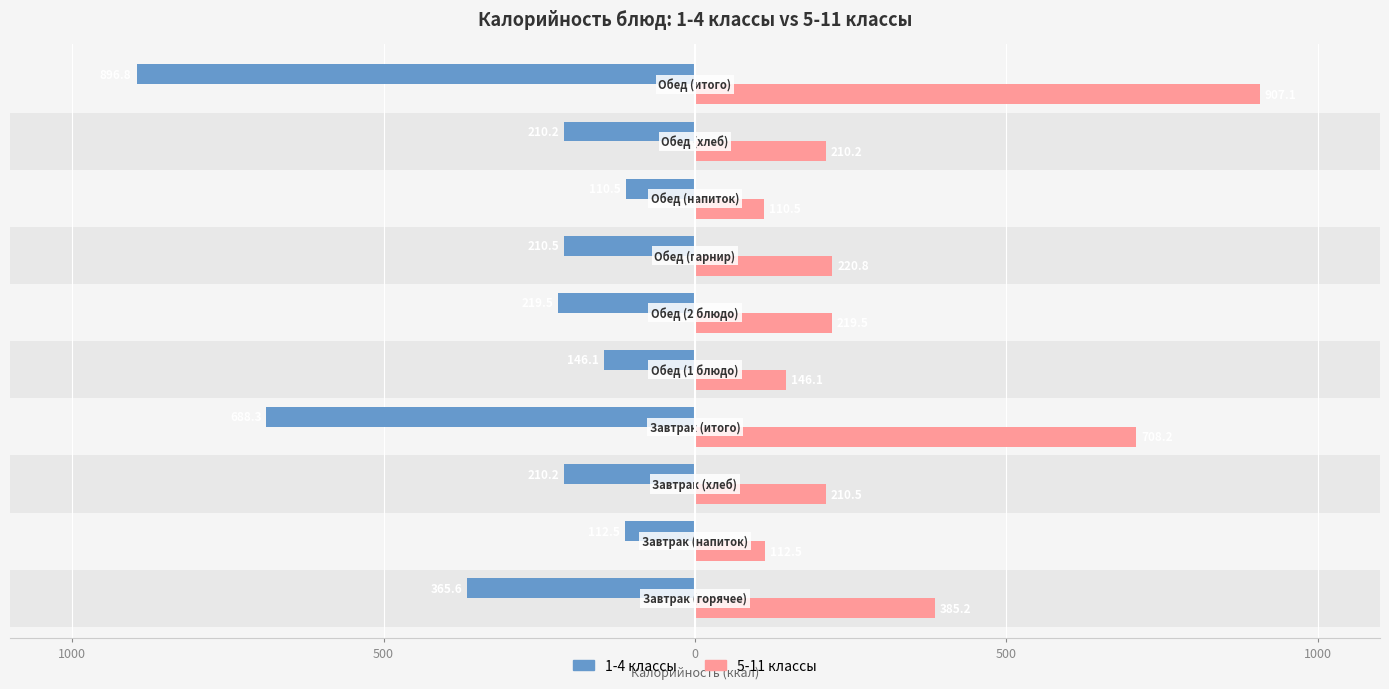

True or false: 5-11 классы has a value of 210.5 at 0.

True